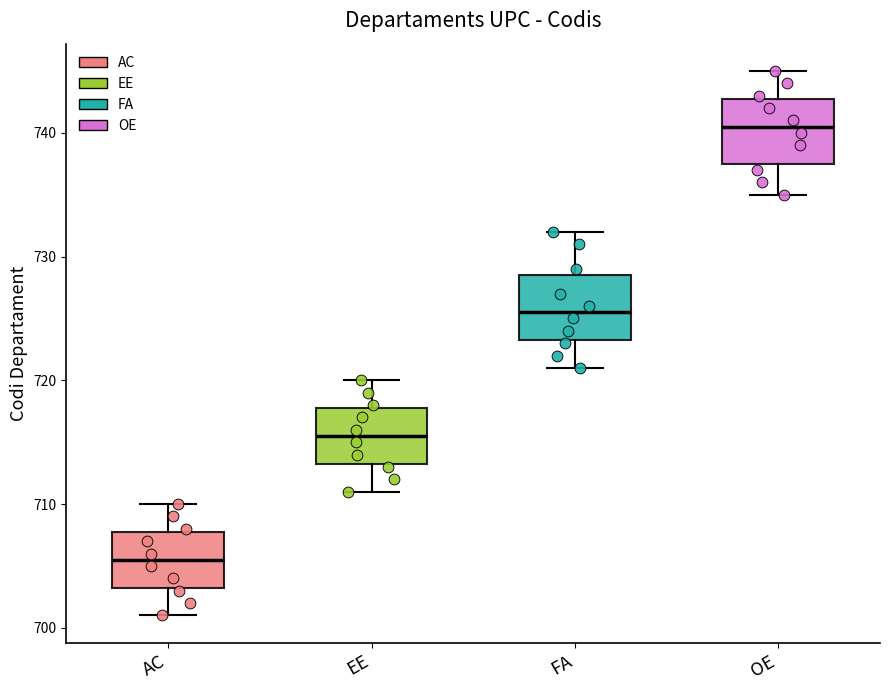

Reading left to right, transcribe this box plot: for each box, give where its median line is, the range the box spans, and where its two whiskers end, as read against the y-axis. The values are not printed on the chart, so give them approximately, as read against the axis.

AC: median 706, box 703 to 708, whiskers 701 to 710
EE: median 716, box 713 to 718, whiskers 711 to 720
FA: median 726, box 723 to 729, whiskers 721 to 732
OE: median 741, box 738 to 743, whiskers 735 to 745